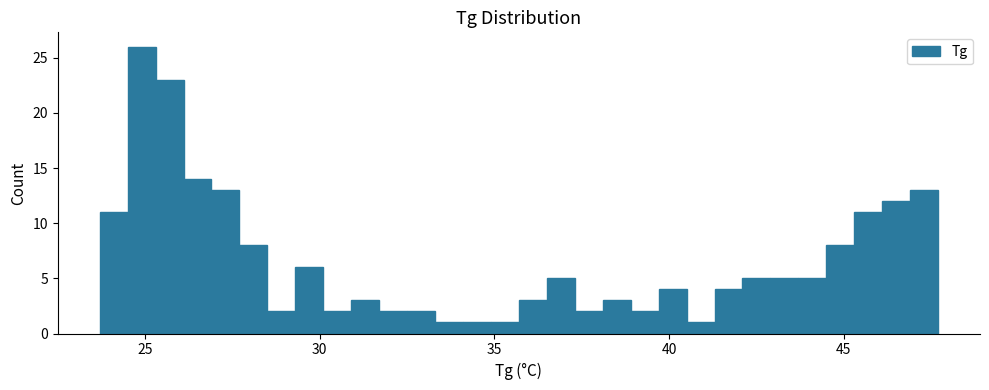

Around what value on the x-axis is the tallest bar? Give the approximate position of its centre, as read against the axis.

25.0